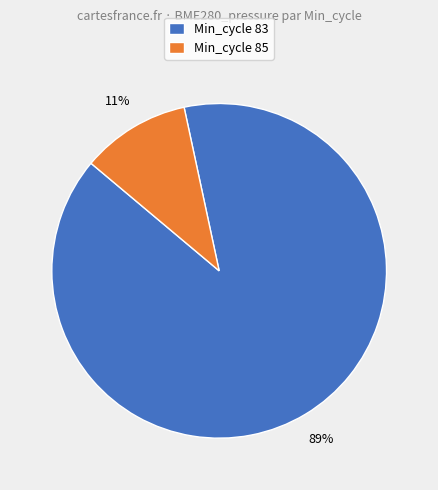

Between Min_cycle 85 and Min_cycle 83, which is larger?

Min_cycle 83